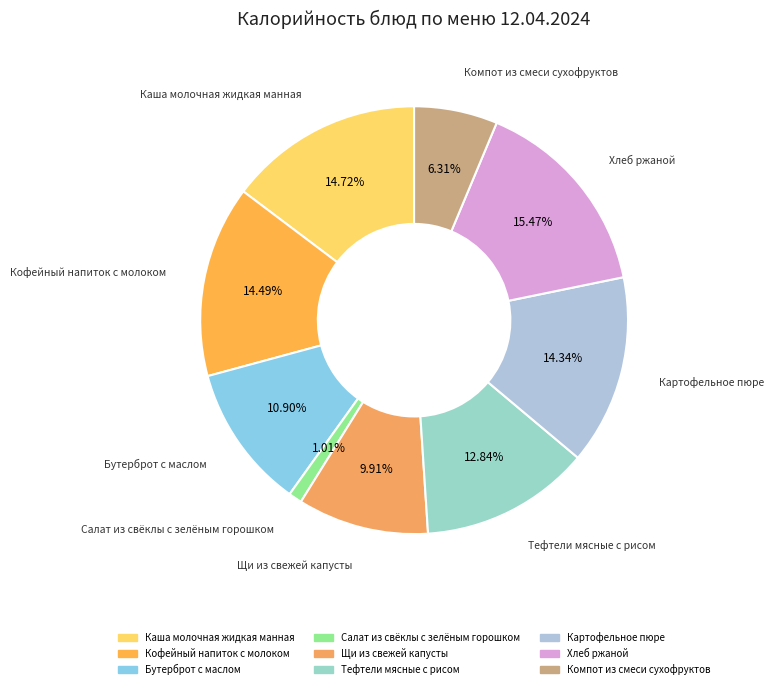

Which has a higher value, Хлеб ржаной or Картофельное пюре?

Хлеб ржаной